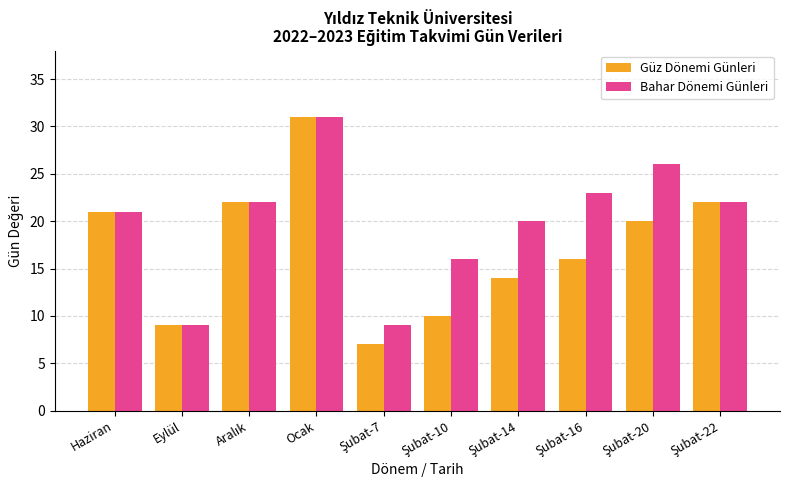

At which category is the sum across all series the highest?

Ocak